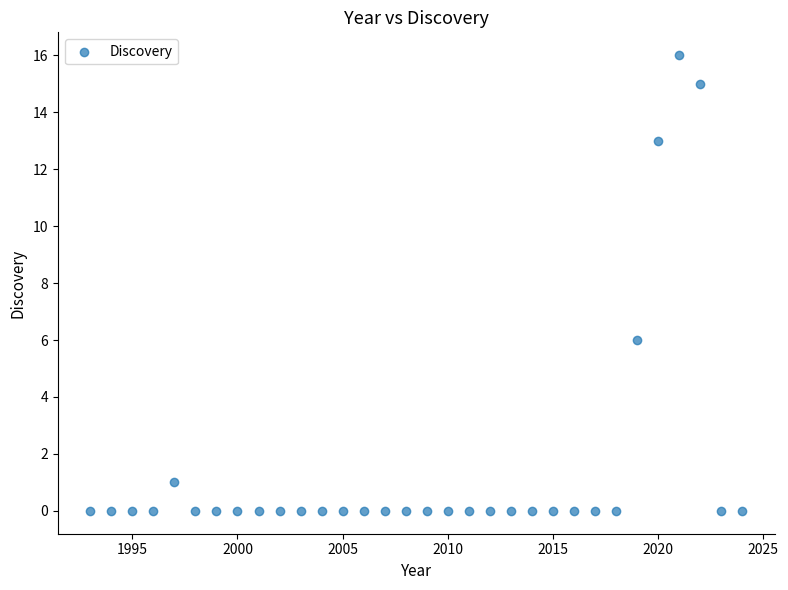

What is the range of Y values (max minus min)?

16